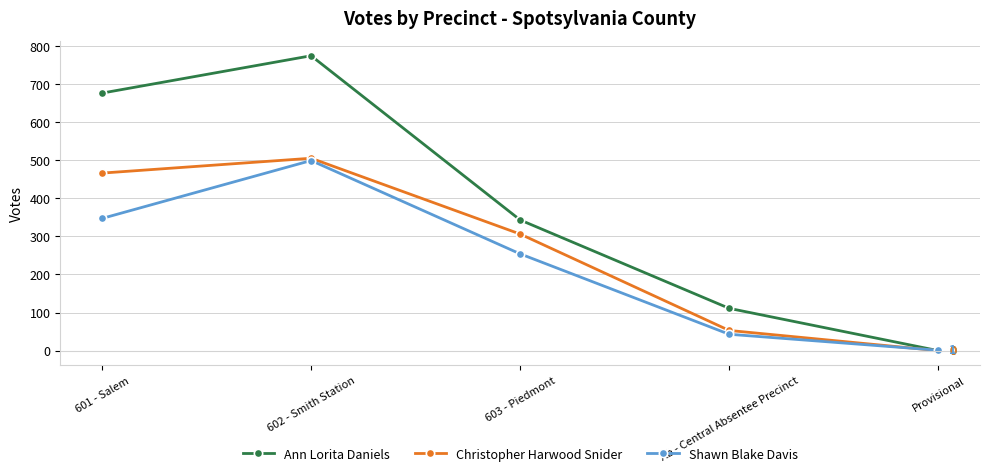

How many data points does each series have?

5